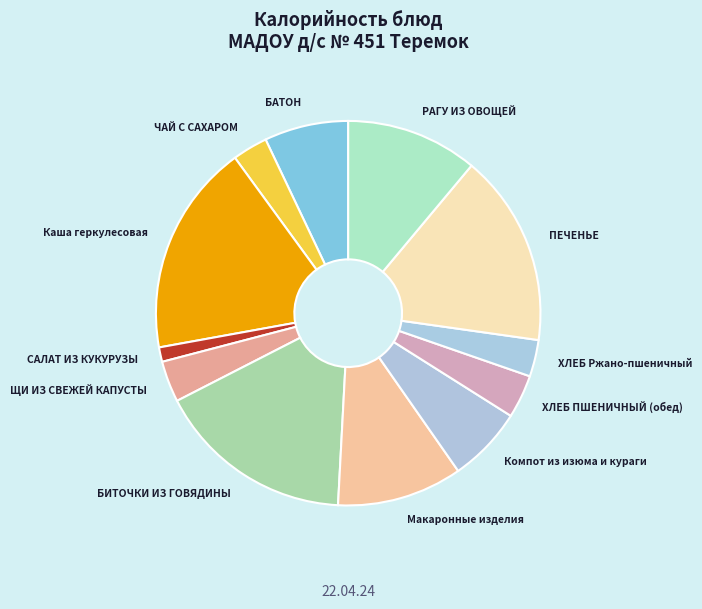

Is БАТОН the majority of the pie?

No